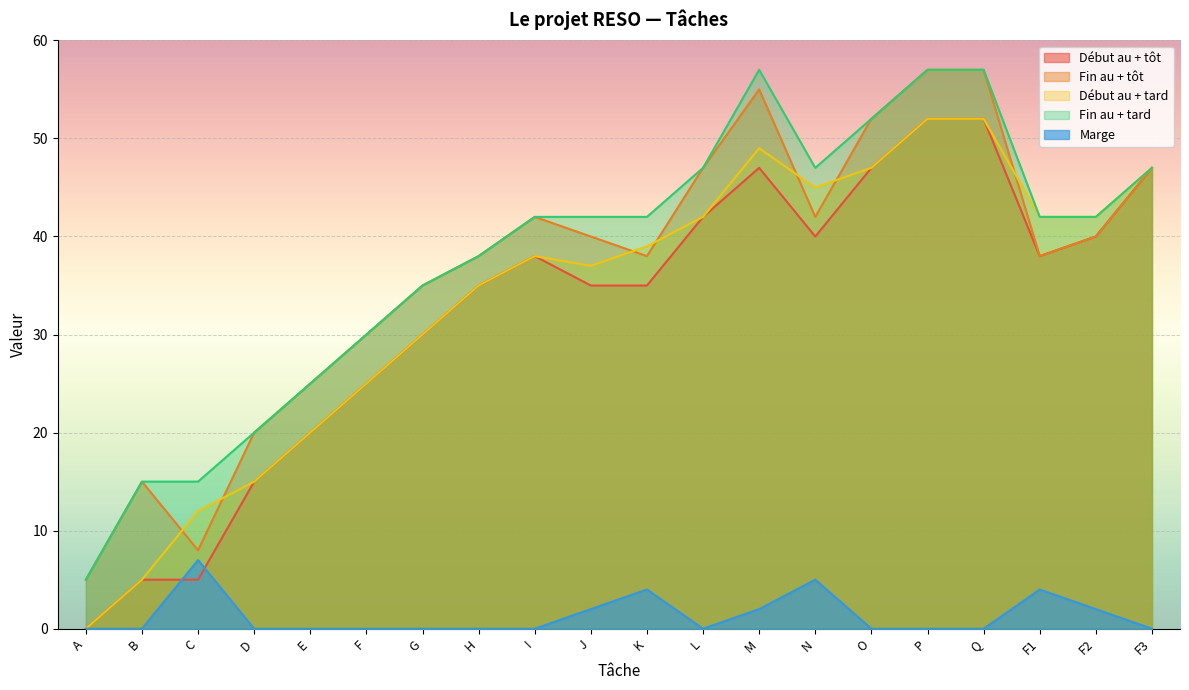

True or false: Début au + tard and Fin au + tôt cross at least once.

True